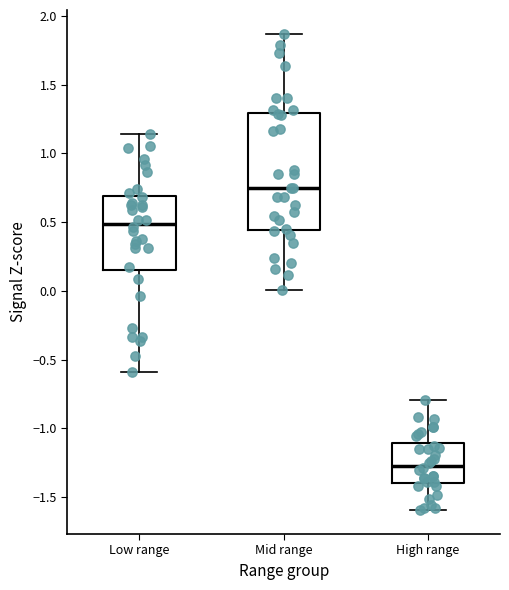

Which box is the tallest, from its lower edge to its upper edge?

Mid range